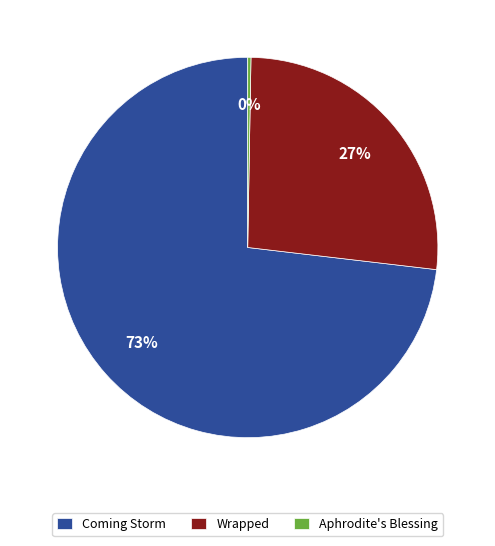

What percentage is the Coming Storm slice, to the nearest percent?

73%